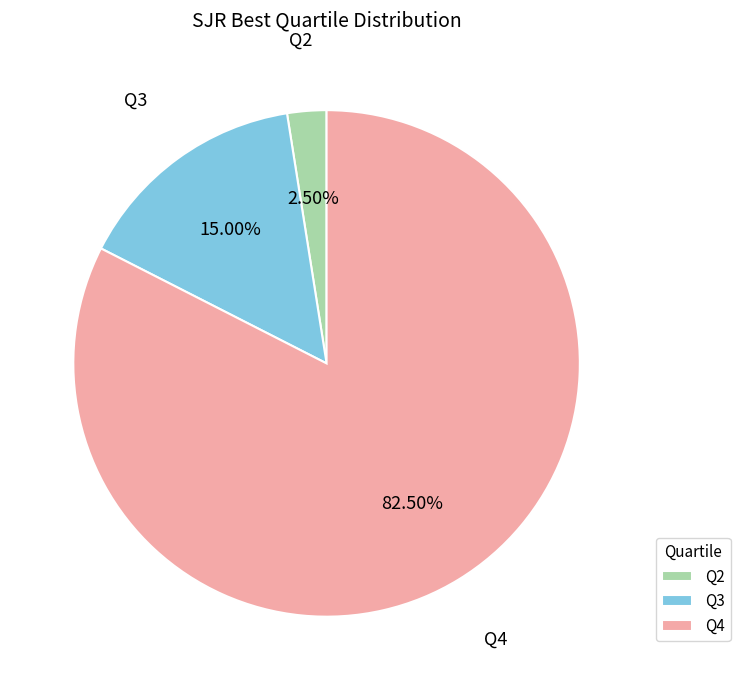

What is the majority slice?

Q4